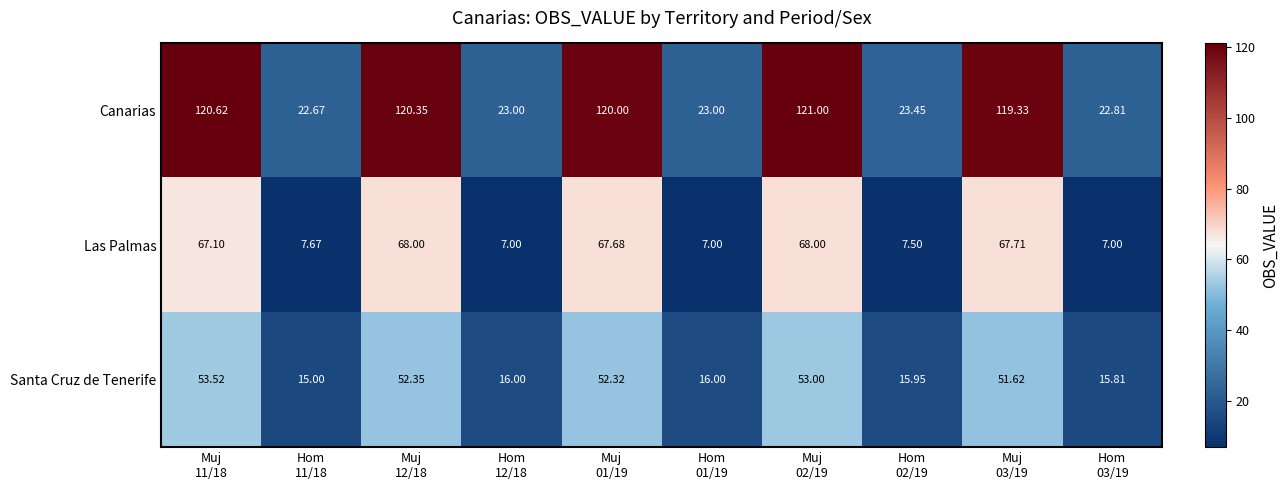

List the series in order of their peak value, lowest first.

Santa Cruz de Tenerife, Las Palmas, Canarias